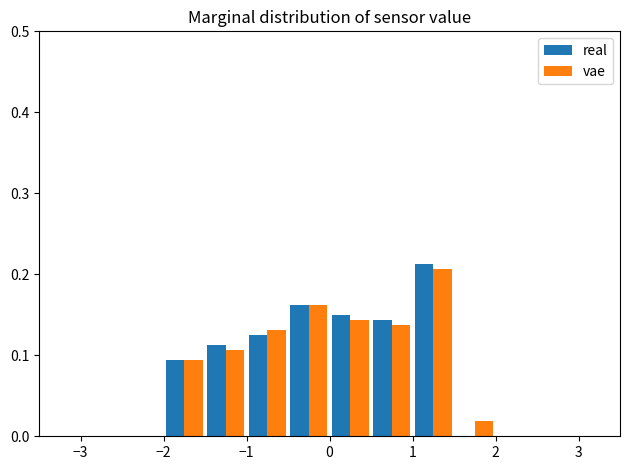

What is the height of the real bar covering 0.5 to 1.0 on the x-axis? The values are not printed on the chart, so give them approximately, as read against the axis.

0.14